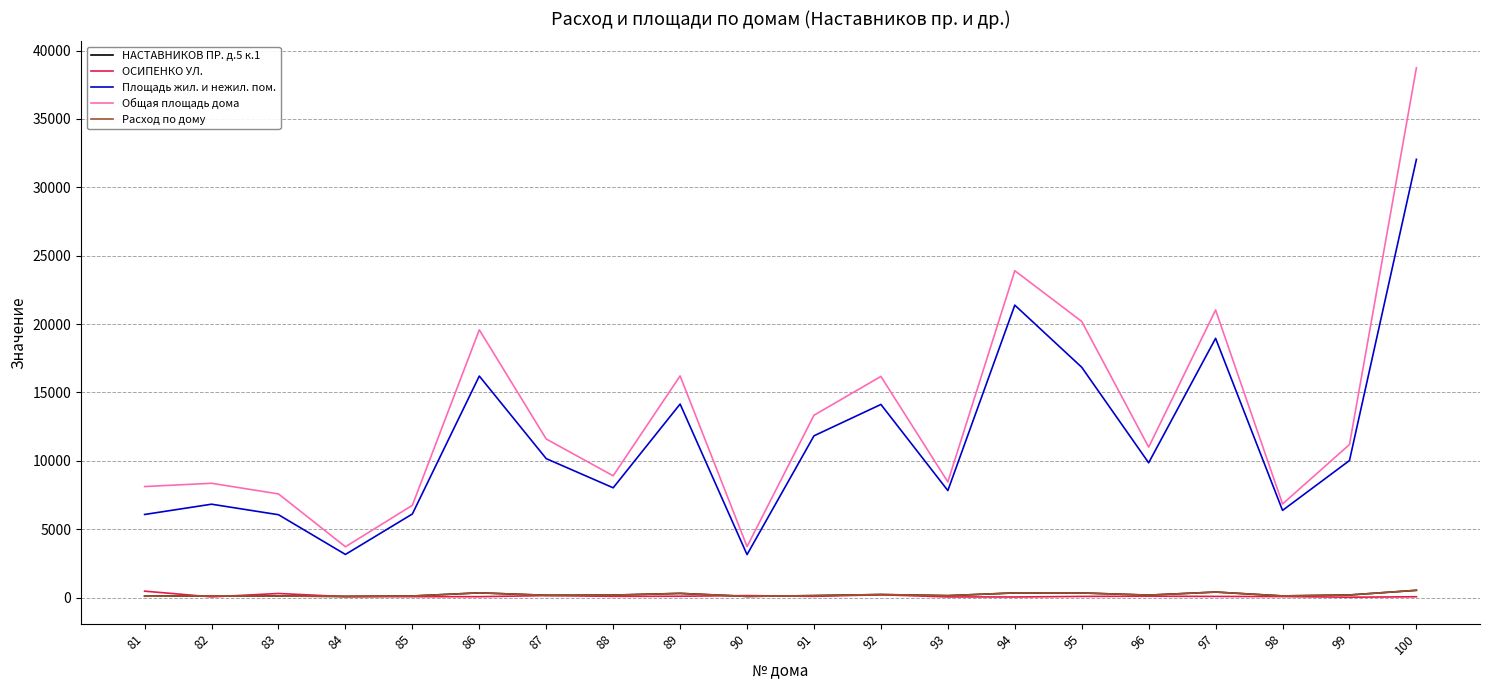

Is this an area chart (filled region under the line)?

No